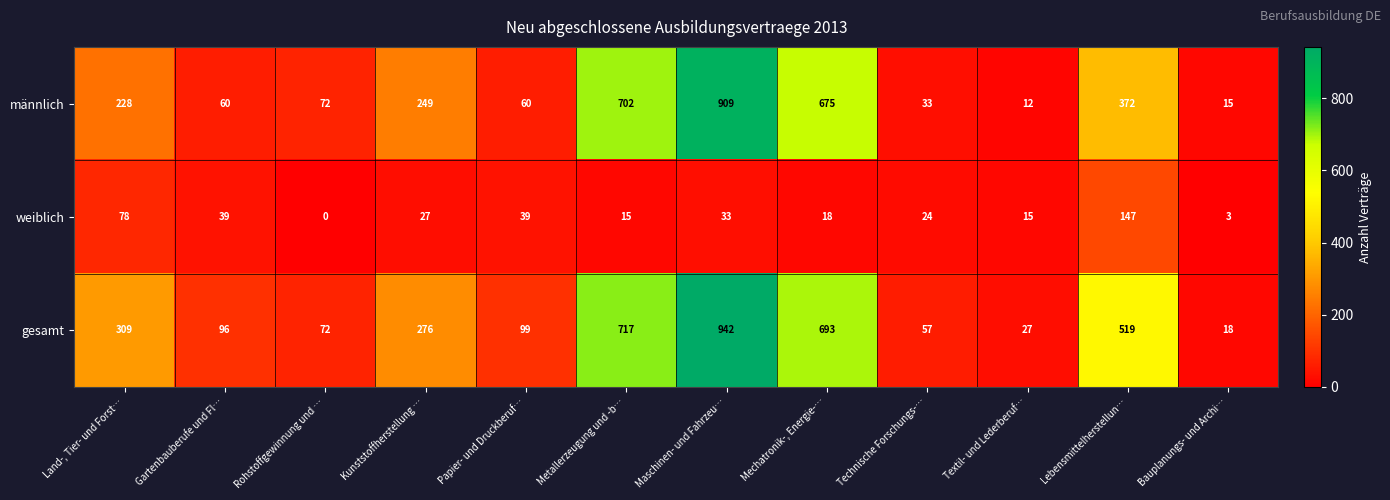

Rank the series at Land-, Tier- und Forst… from lowest to highest value.

weiblich, männlich, gesamt